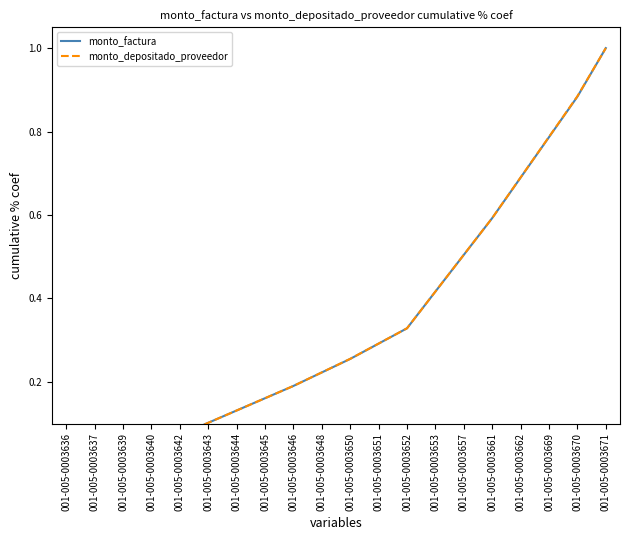

Rank the categories by monto_factura value from lowest to highest.

001-005-0003636, 001-005-0003637, 001-005-0003639, 001-005-0003640, 001-005-0003642, 001-005-0003643, 001-005-0003644, 001-005-0003645, 001-005-0003646, 001-005-0003648, 001-005-0003650, 001-005-0003651, 001-005-0003652, 001-005-0003653, 001-005-0003657, 001-005-0003661, 001-005-0003662, 001-005-0003669, 001-005-0003670, 001-005-0003671